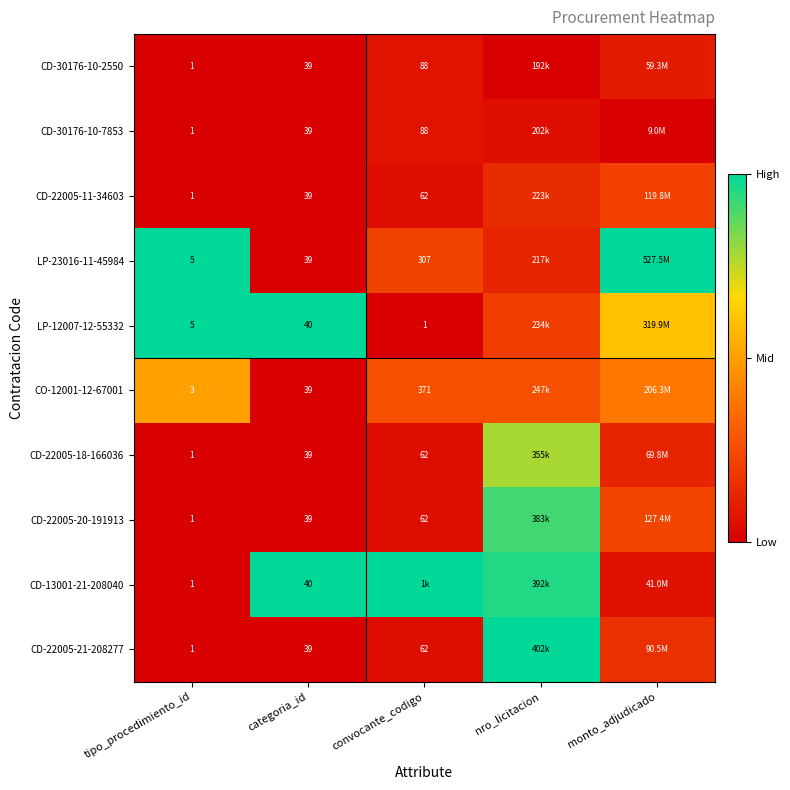

True or false: CO-12001-12-67001 has a value of 0.9 at tipo_procedimiento_id.

False